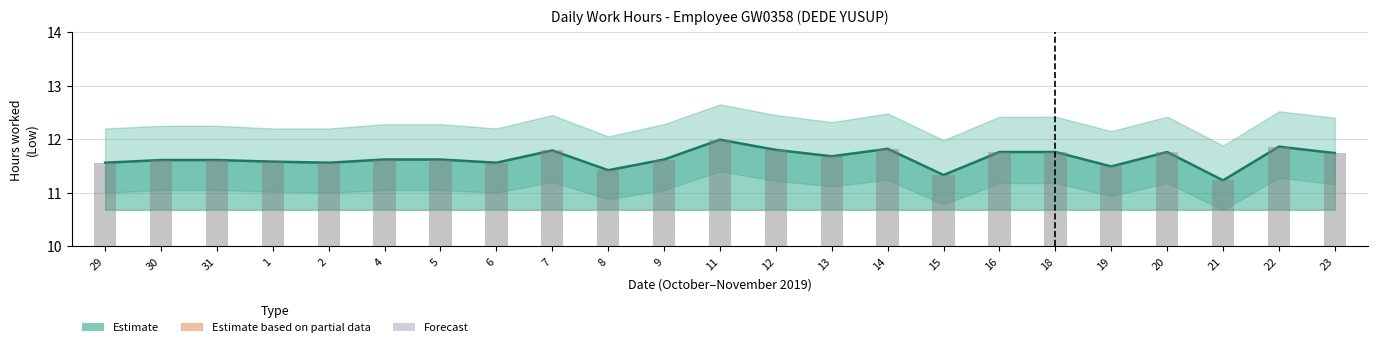

Does the chart contain stacked bars?

No